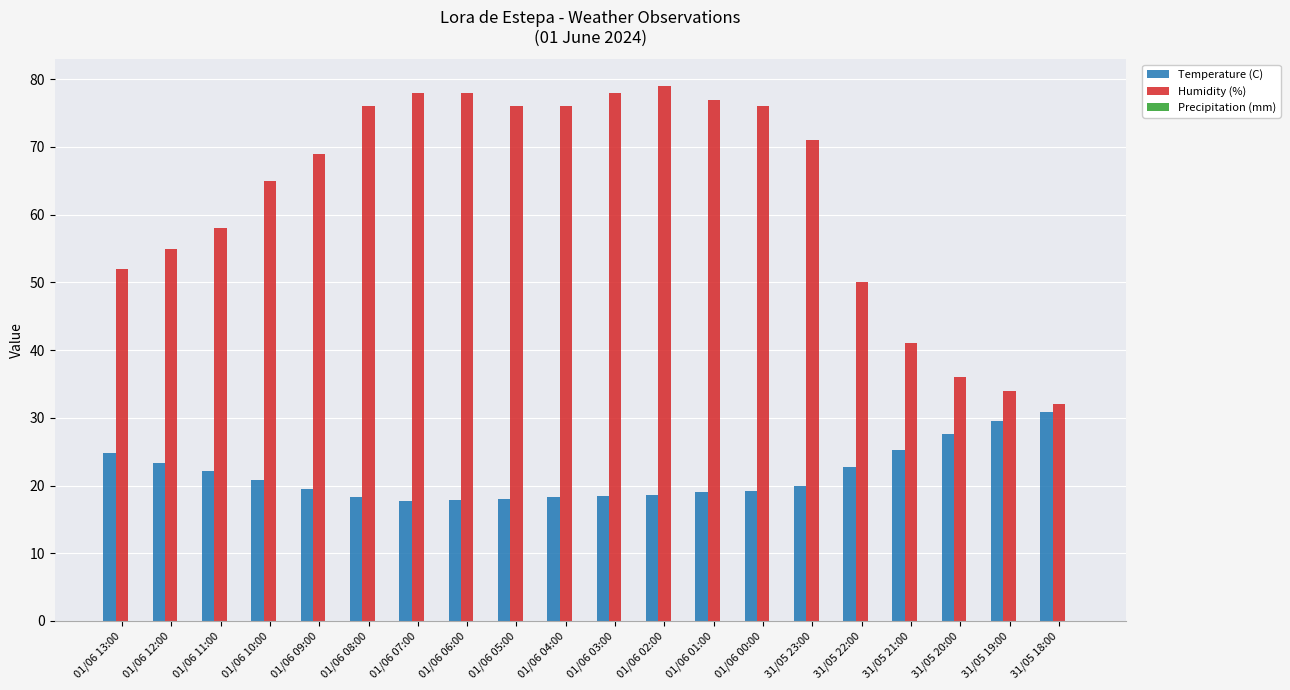

What is the difference between the maximum and minimum values in the Humidity (%) series?

47.0